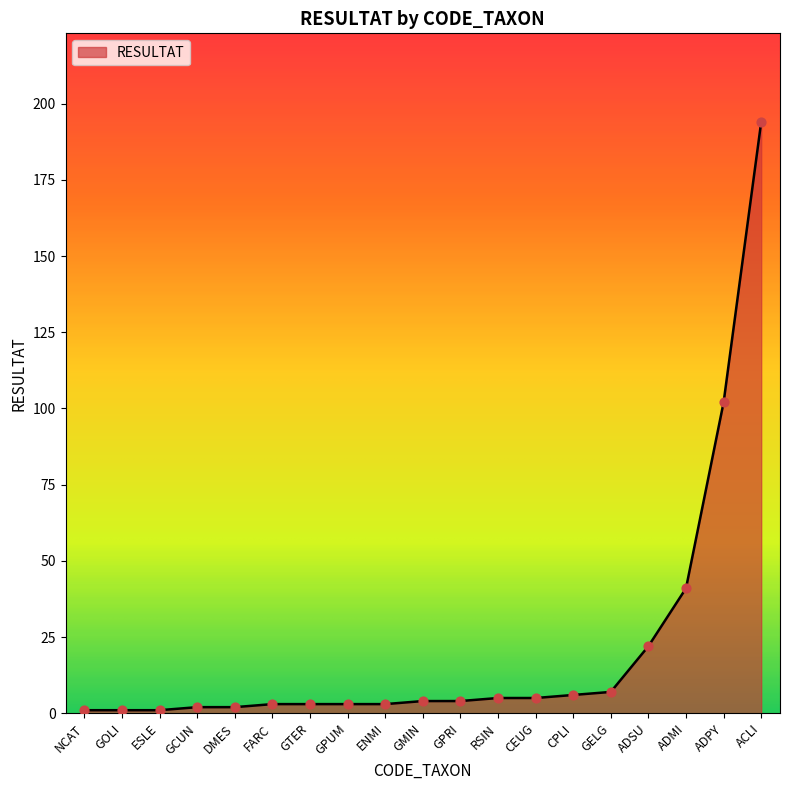

What is the change in value from GPRI to RSIN?

+1